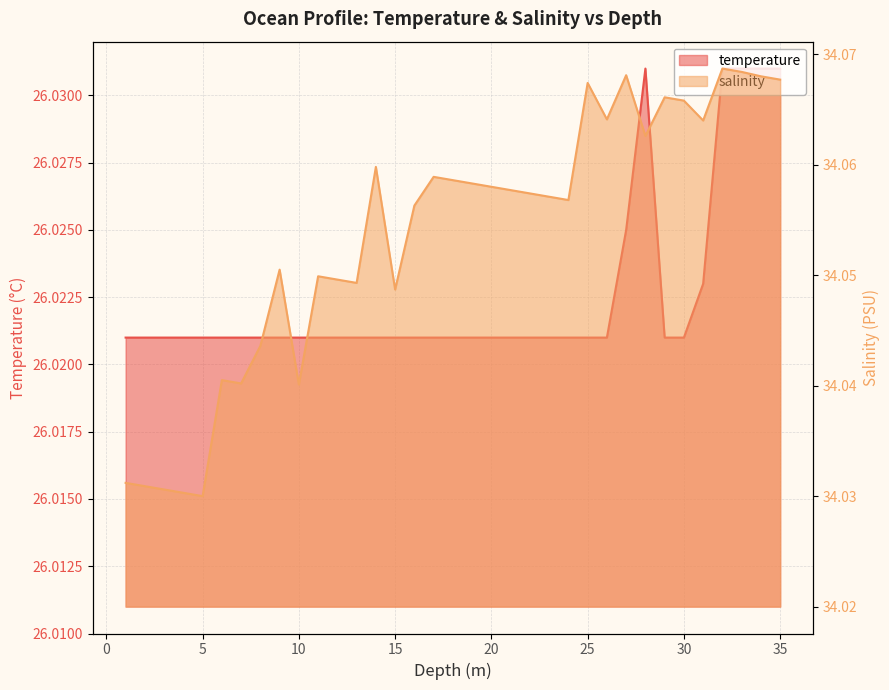

True or false: temperature has more than 2 points higher than both neighbors.

False